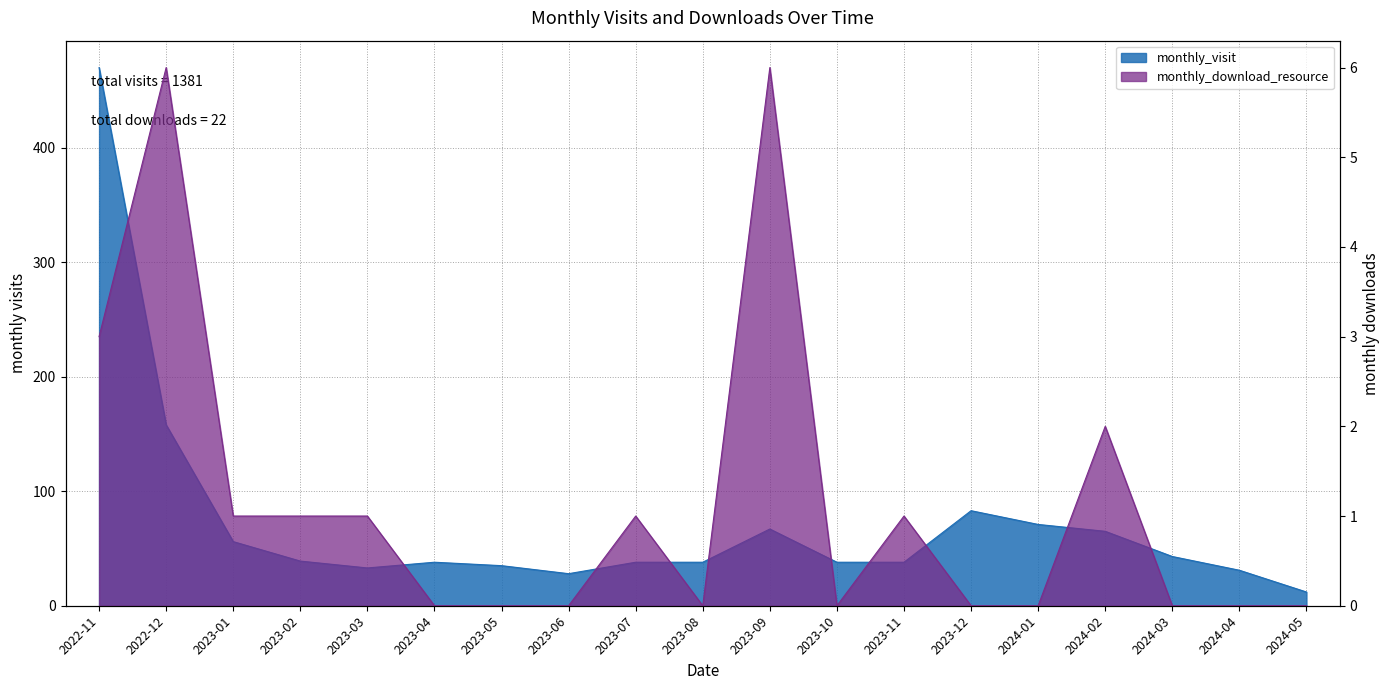

Which series changed the most between 2023-01 and 2023-11?

monthly_visit